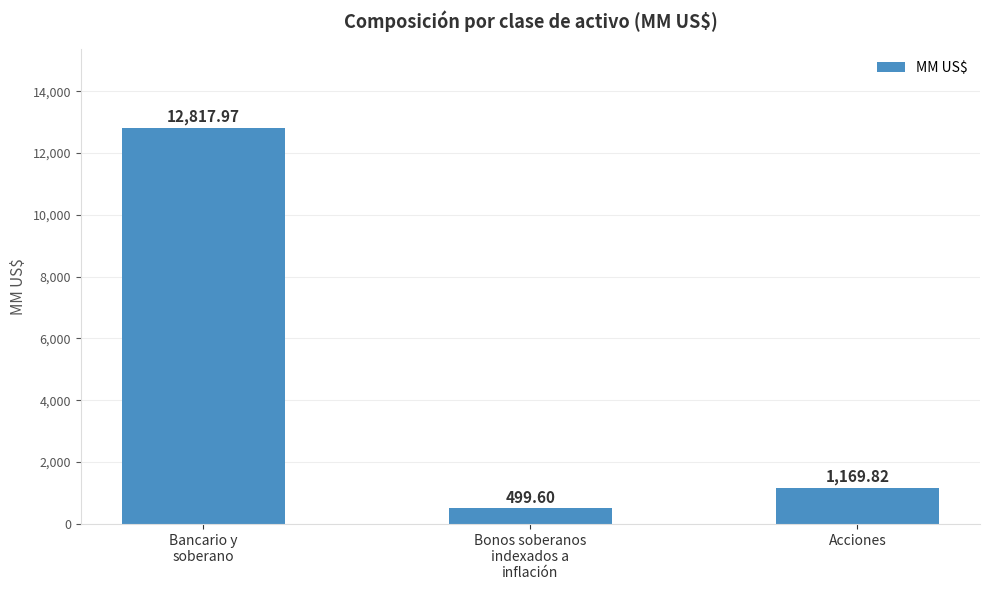

What is the sum of the values at Bancario y
soberano and Acciones?

13987.8